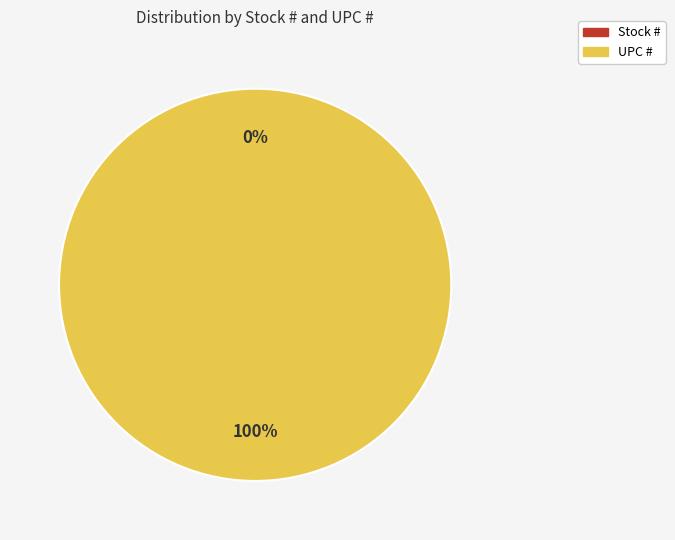

What is the smallest slice in the pie chart?

Stock #